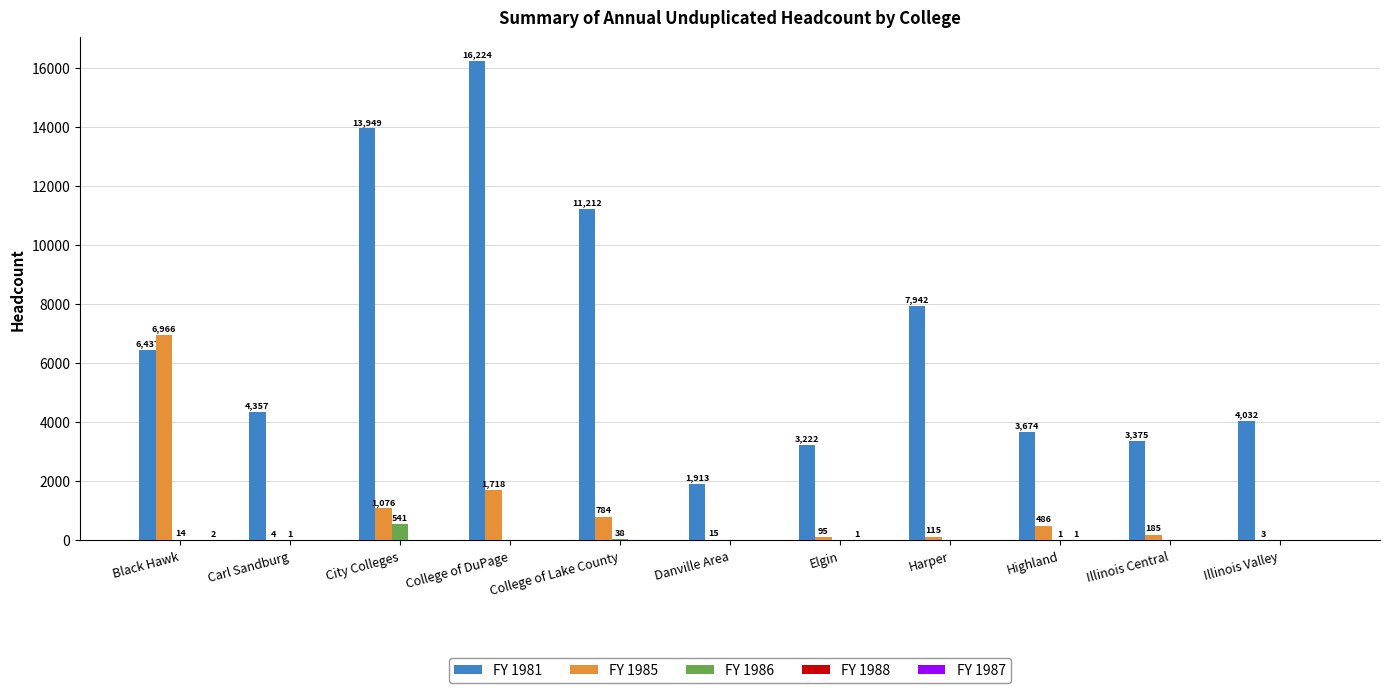

What is the total value across all series at City Colleges?

15566